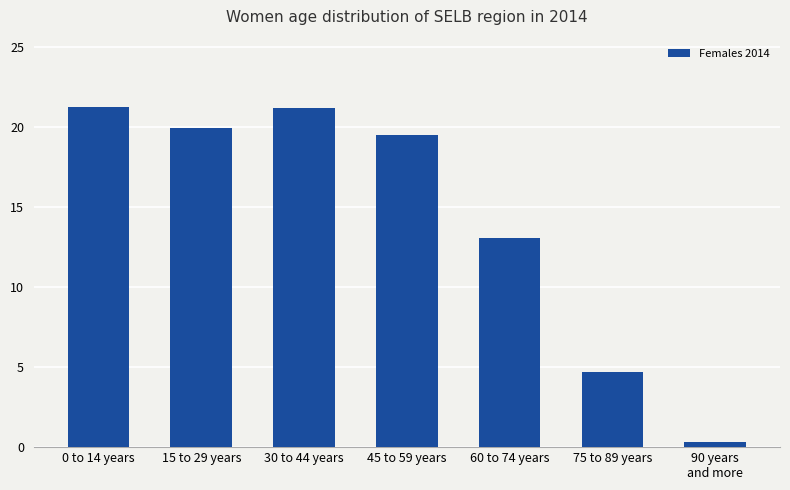

What is the ratio of the value at 0 to 14 years to the value at 75 to 89 years?

4.5